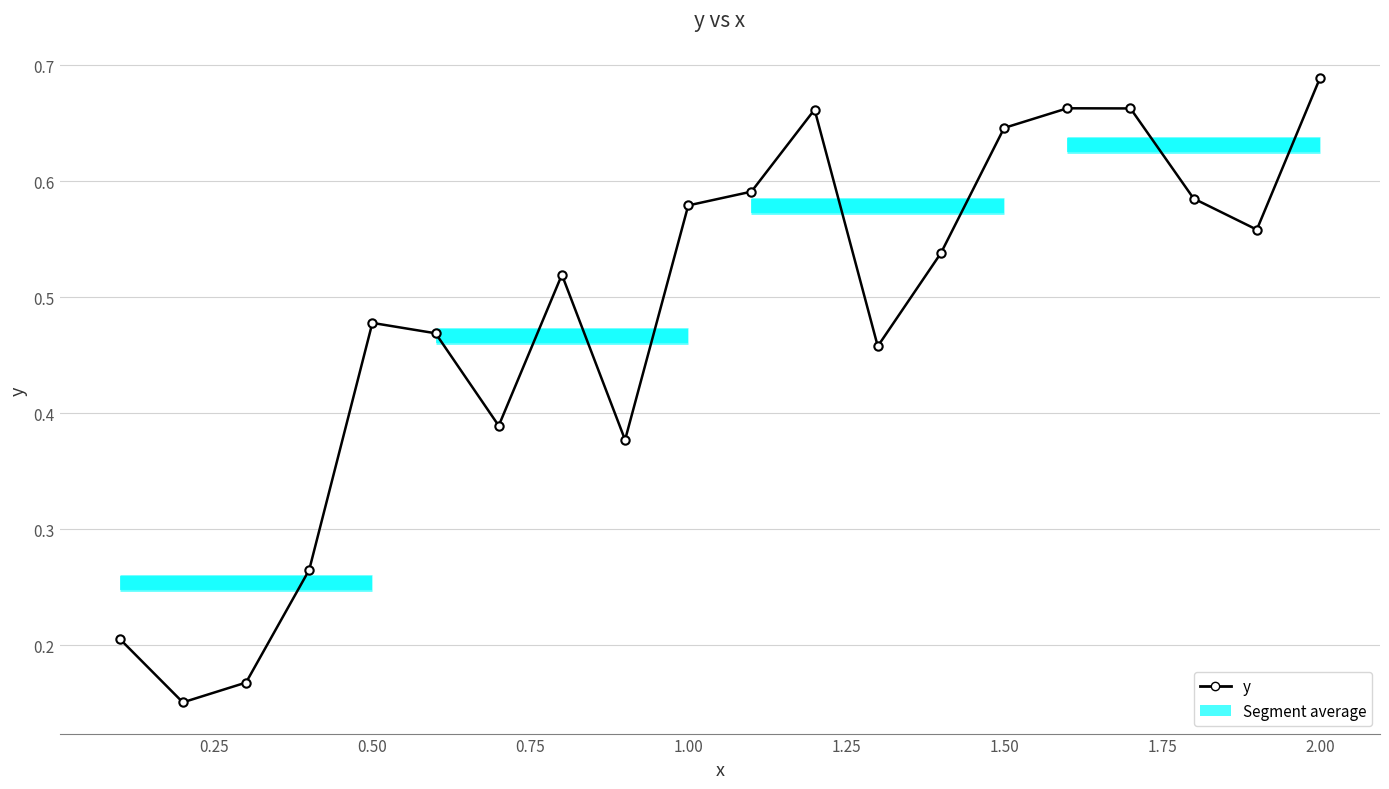

What is the sum of all values?

9.7